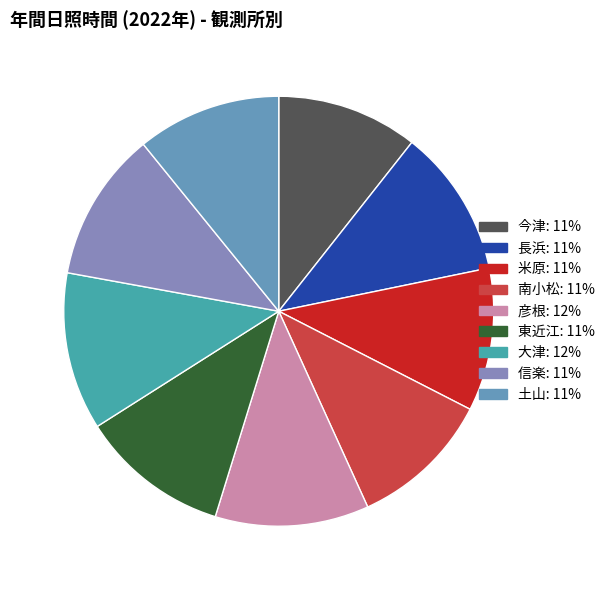

What percentage do 東近江 and 米原 together represent?

22.0%